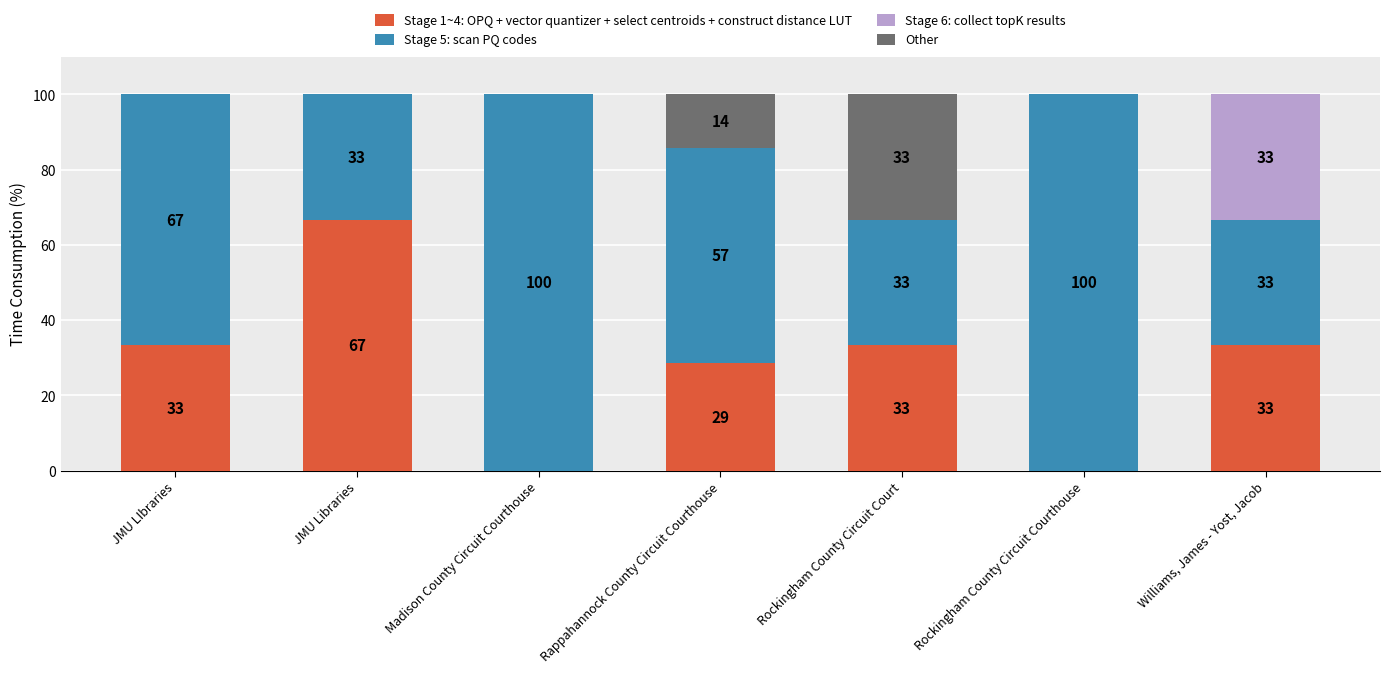

Does the chart contain stacked bars?

Yes